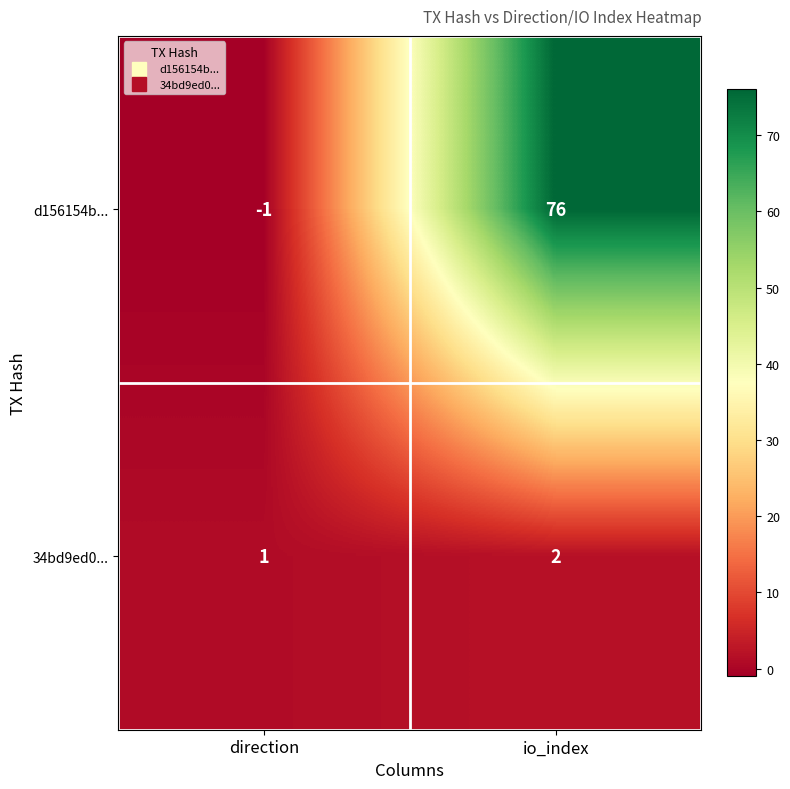

What is the sum of the d156154b... values at io_index and direction?

75